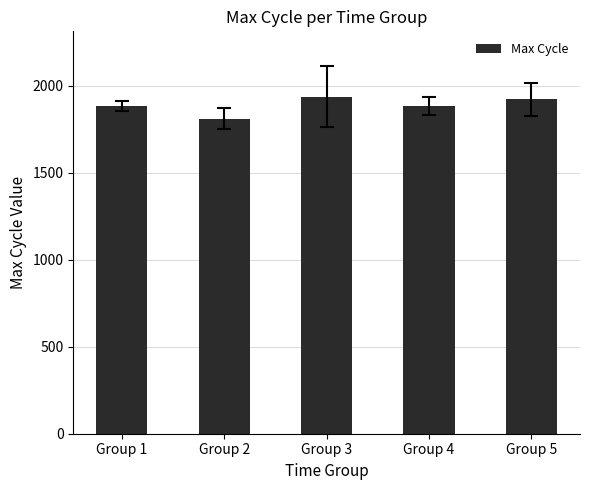

How many bars are there in total?

5